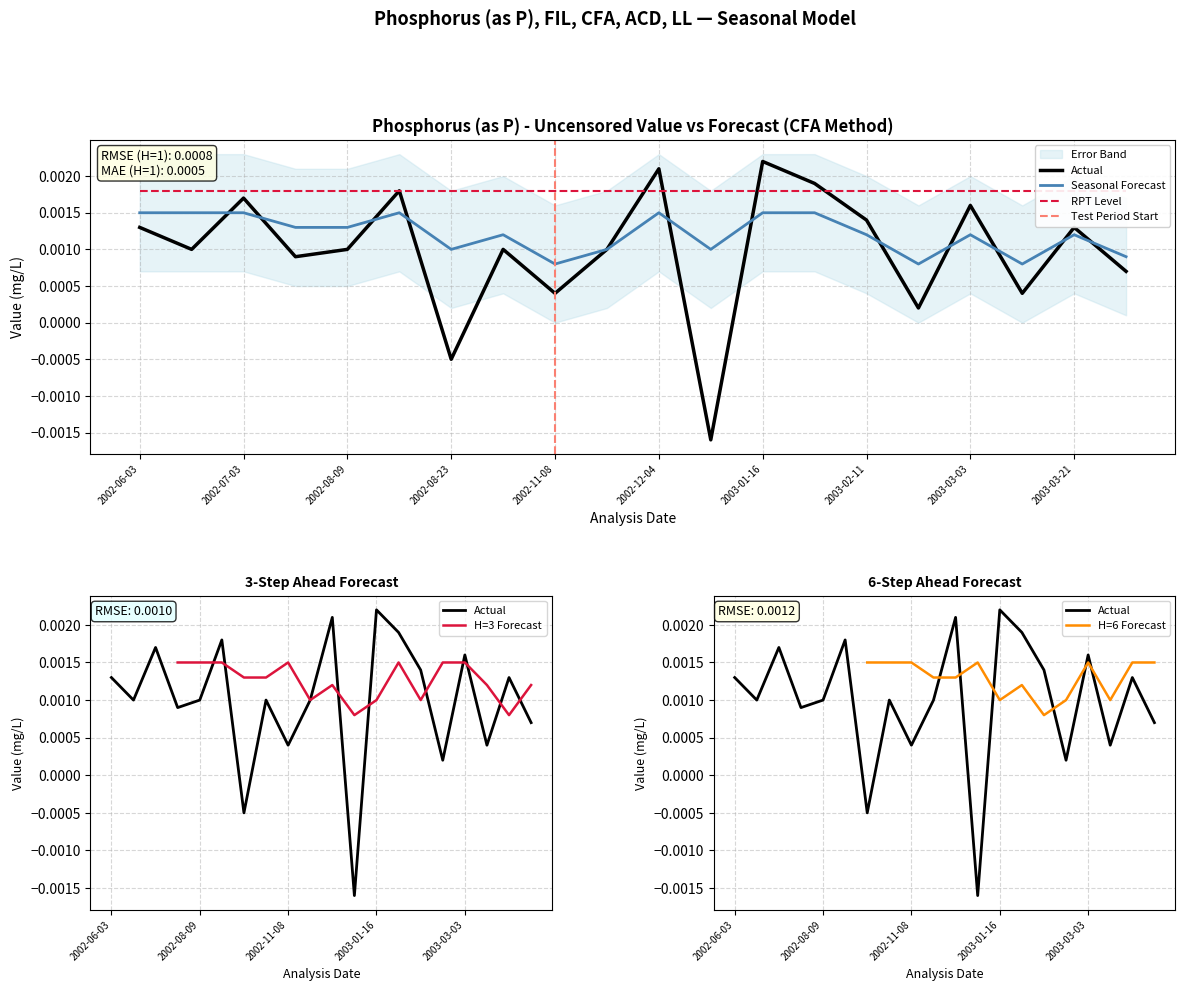

At which category does the chart reach its minimum across all series?

2002-12-19